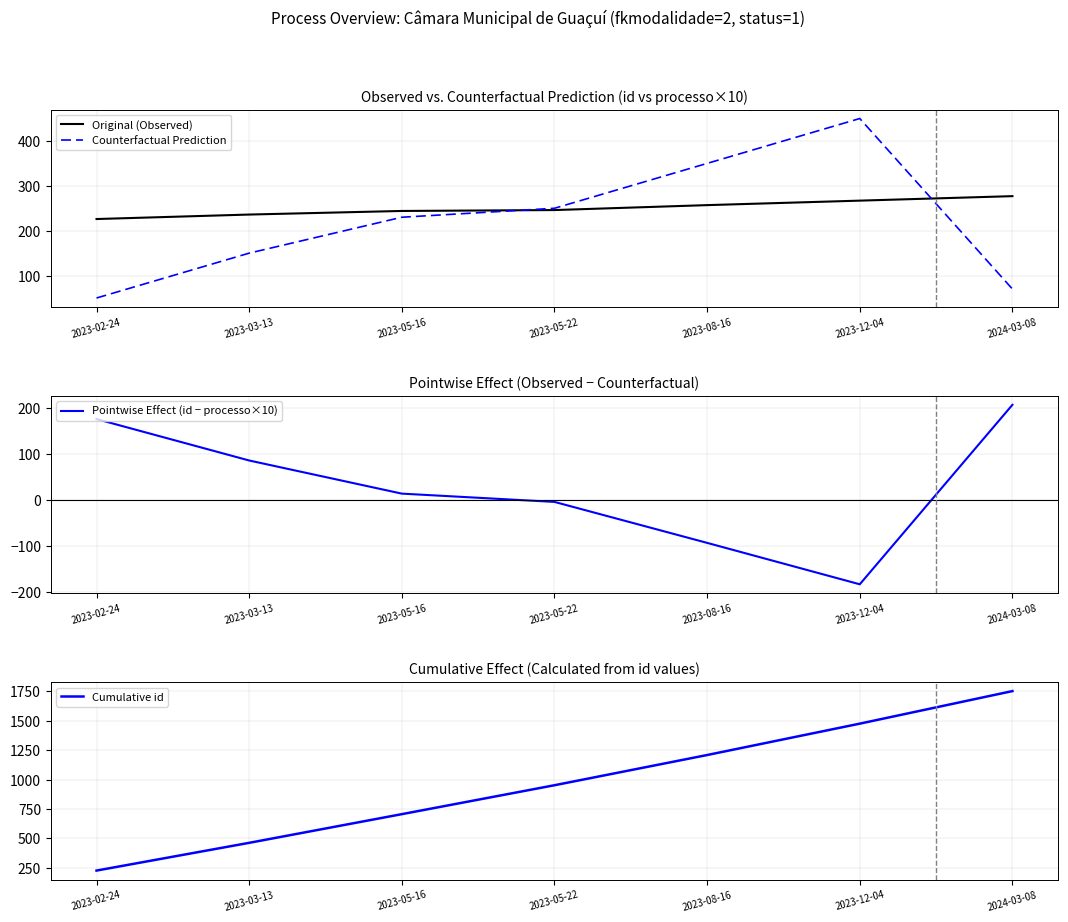

What is the value of the Original (Observed) point at the 4th from the left?

246